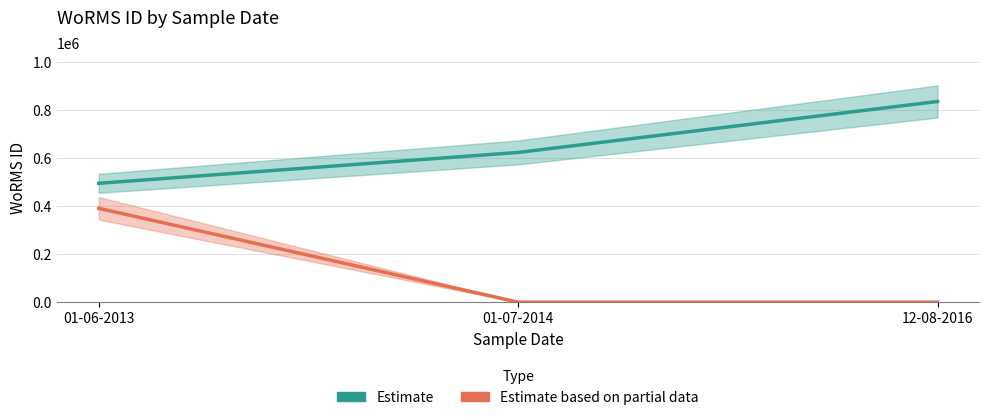

What is the sum of the Estimate values at 12-08-2016 and 01-06-2013?

1332879